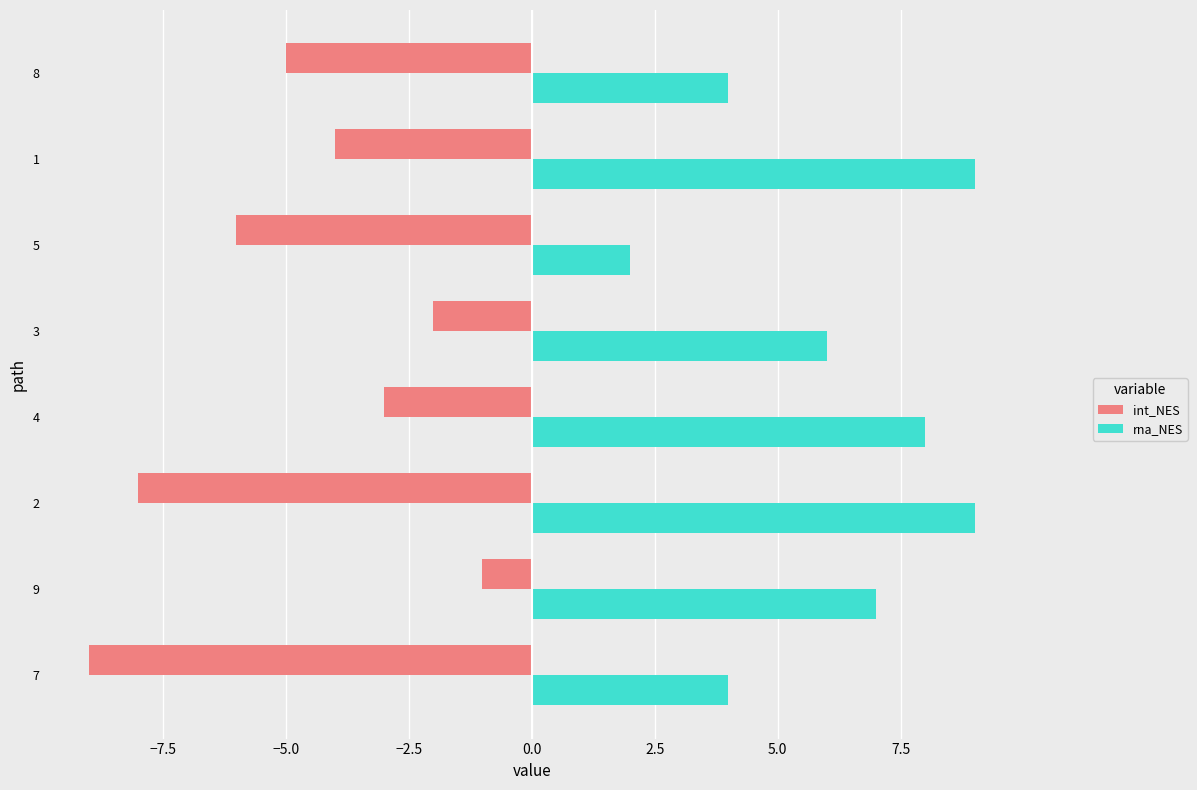

What is the difference between the maximum and second lowest values in the rna_NES series?

5